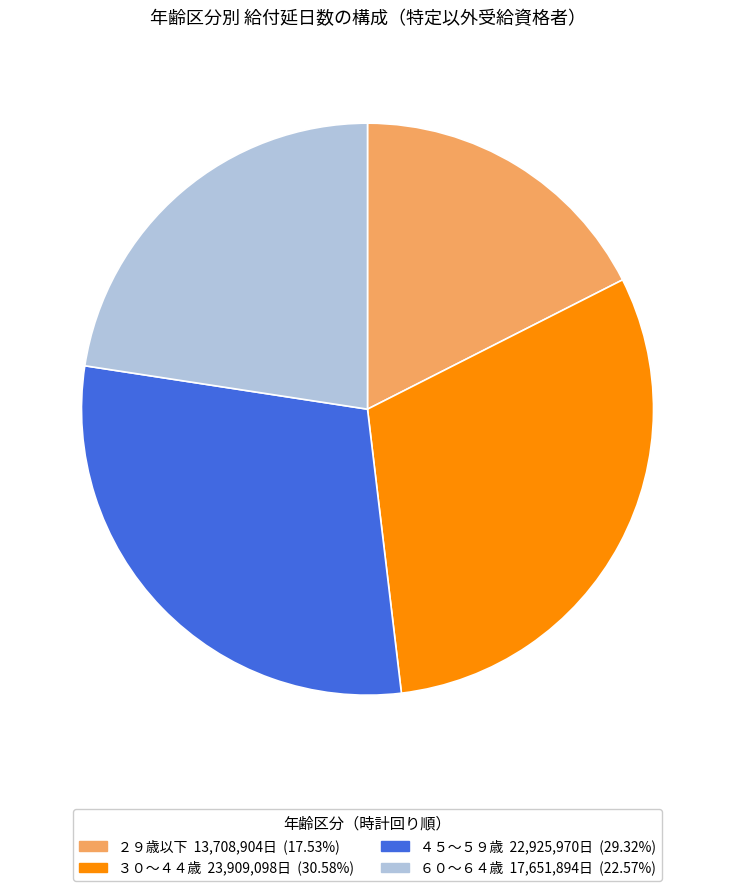

Count the number of slices in the pie.

4